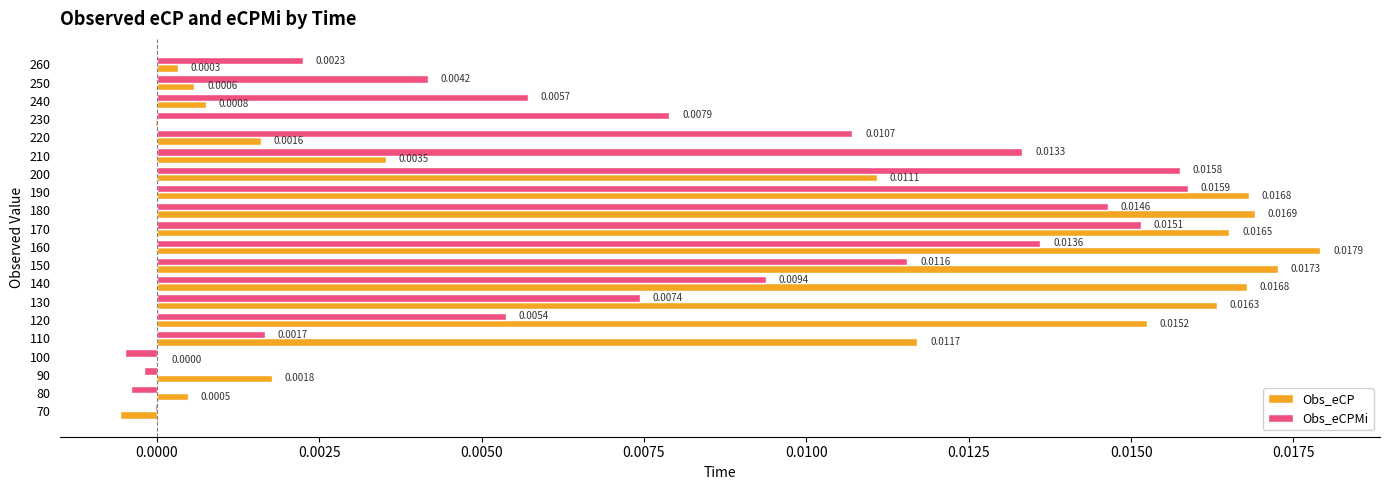

Which series has the widest spread of values?

Obs_eCP